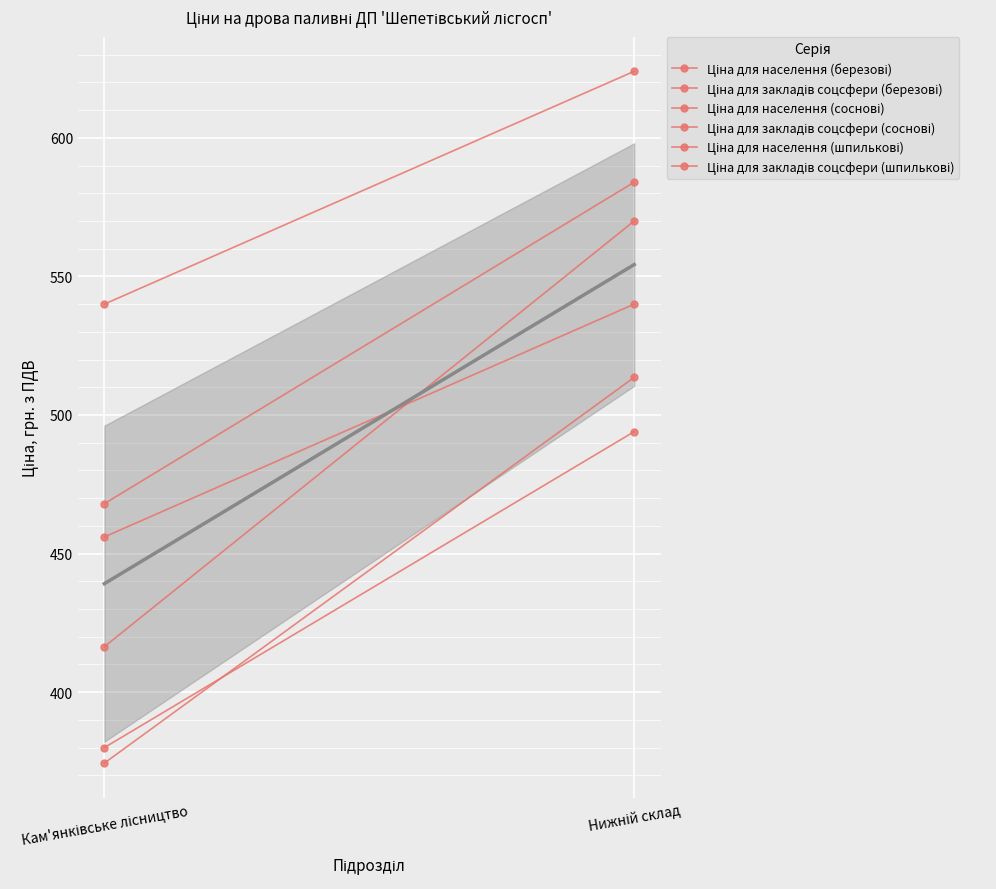

What is the average value of the Ціна для закладів соцсфери (соснові) series?

526.0